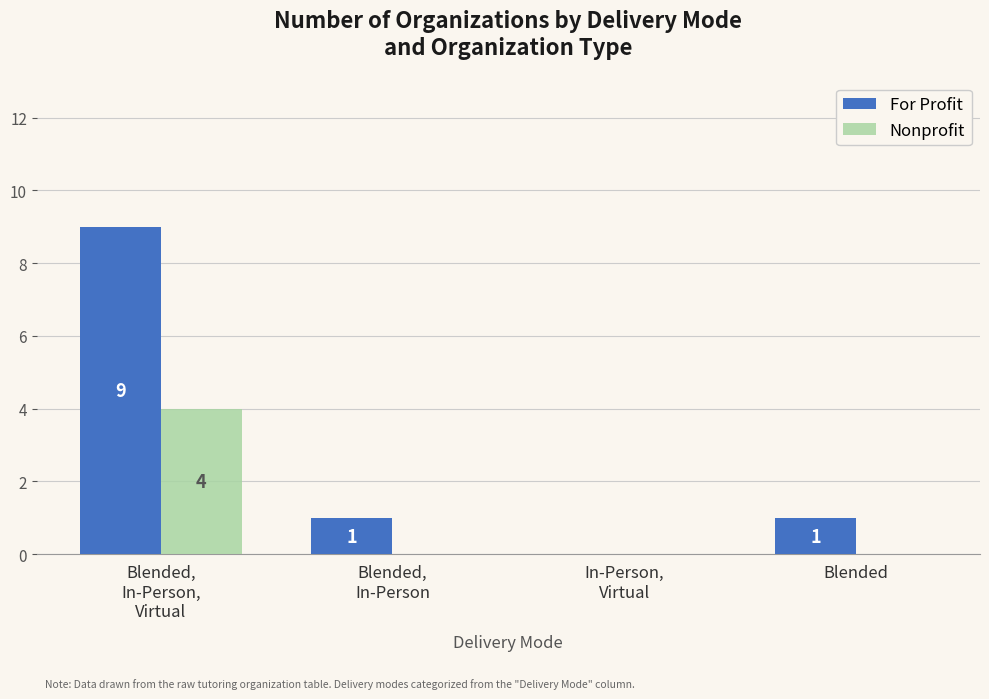

Count the number of data series in this chart.

2